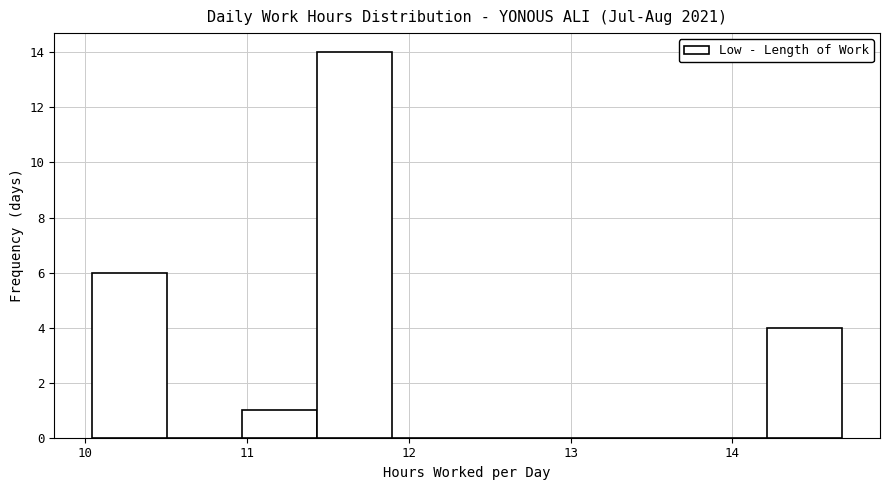

Reading left to right, list every bar in this chart as the range it spans on the x-axis followed by its height. Neither the bar edges nor the heights are printed on the chart, so give them approximately, as read against the axes.

10.0 to 10.5: 6
10.5 to 11.0: 0
11.0 to 11.4: 1
11.4 to 11.9: 14
11.9 to 12.4: 0
12.4 to 12.8: 0
12.8 to 13.3: 0
13.3 to 13.8: 0
13.8 to 14.2: 0
14.2 to 14.7: 4